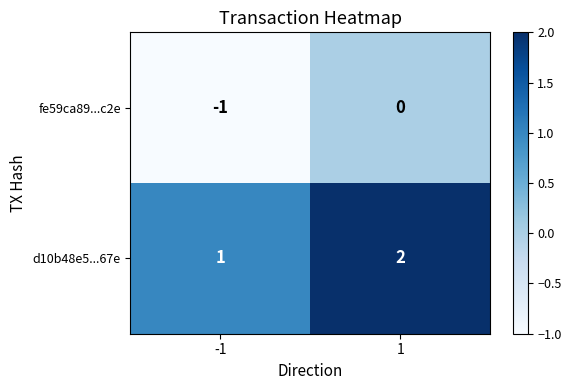

True or false: d10b48e5...67e has a value of 1 at 1.

False